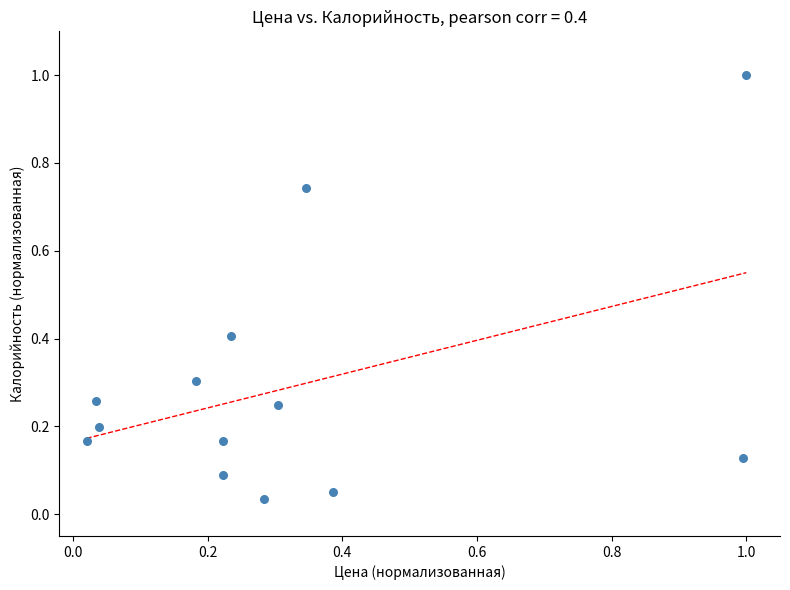

What is the range of X values (max minus min)?

1.0